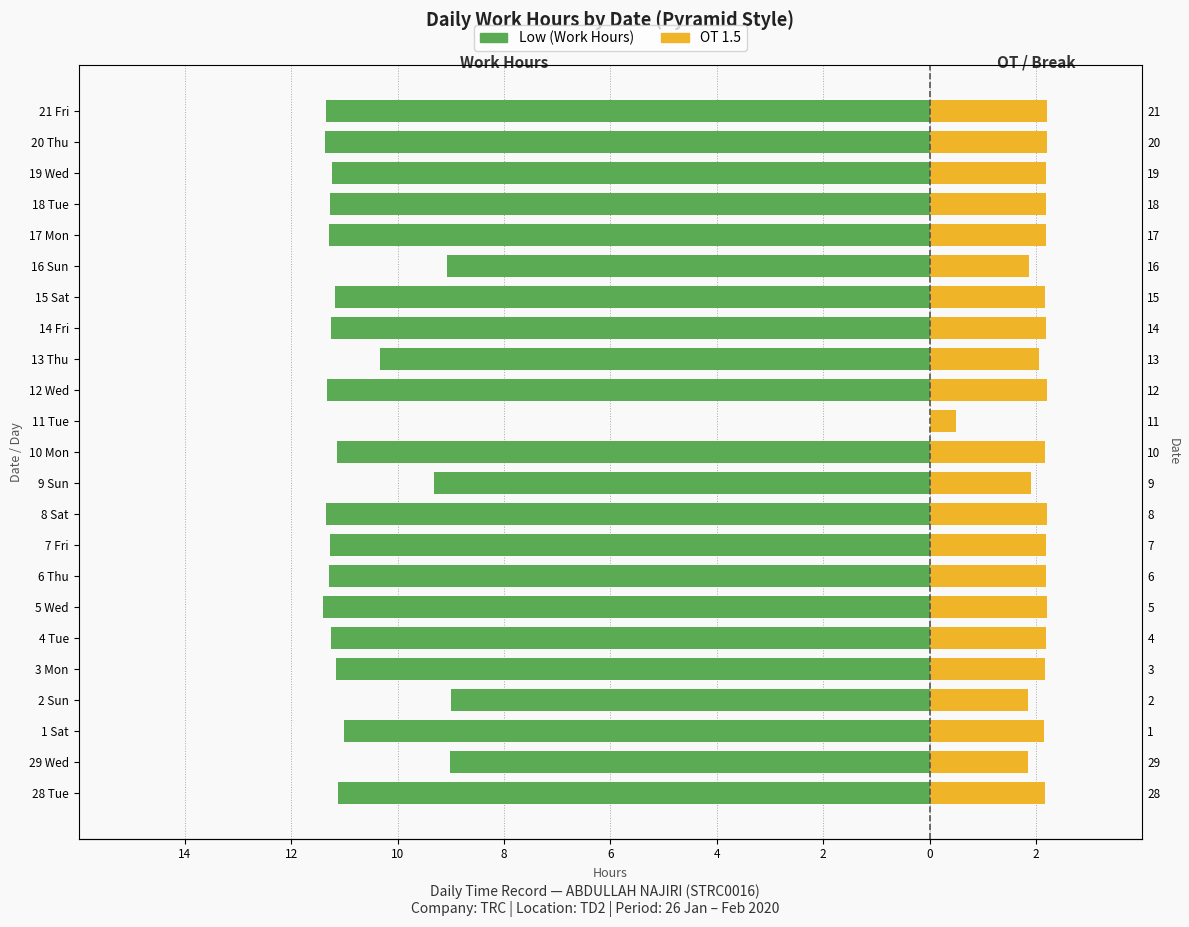

Rank the series by their average value, from lowest to highest.

Low, OT 1.5